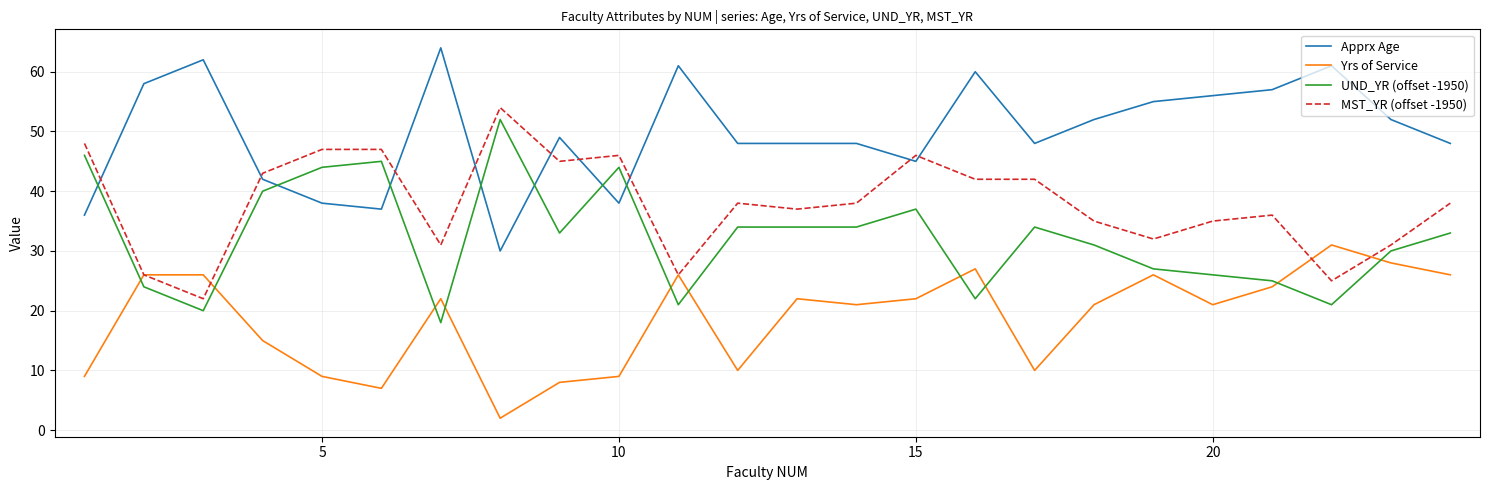

What is the sum of all UND_YR (offset -1950) values?

775